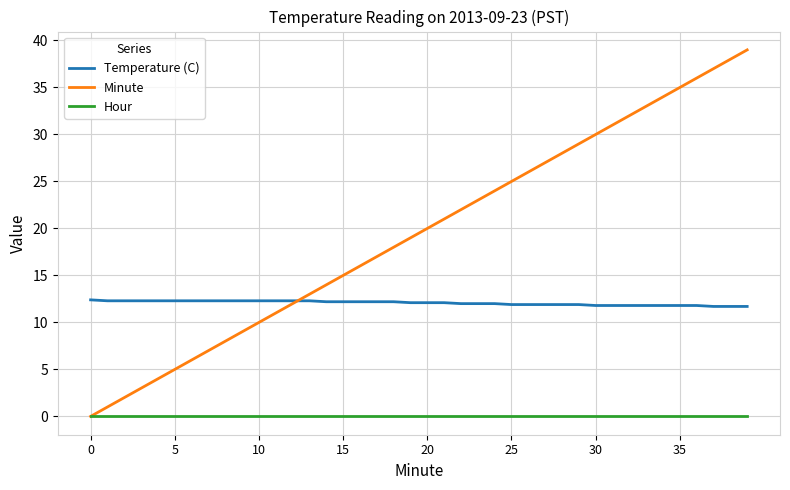

Which series has the largest total across all categories?

Minute